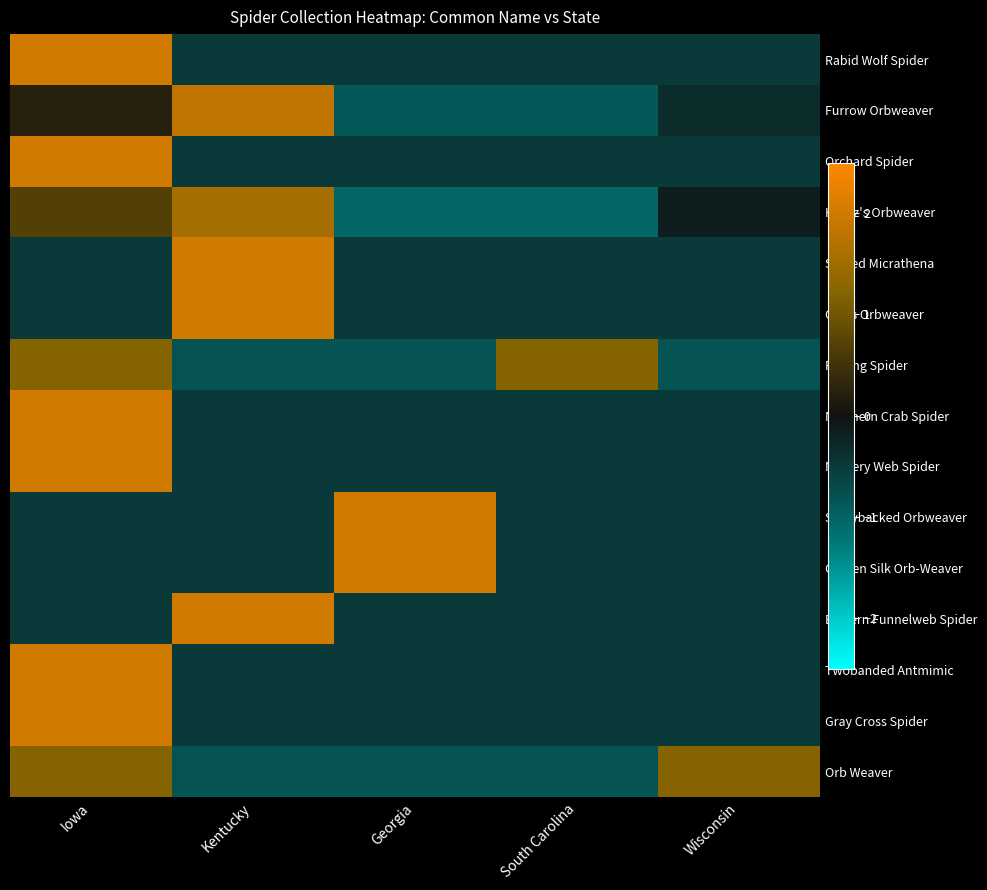

At how many categories does at least one series exceed 0?

5